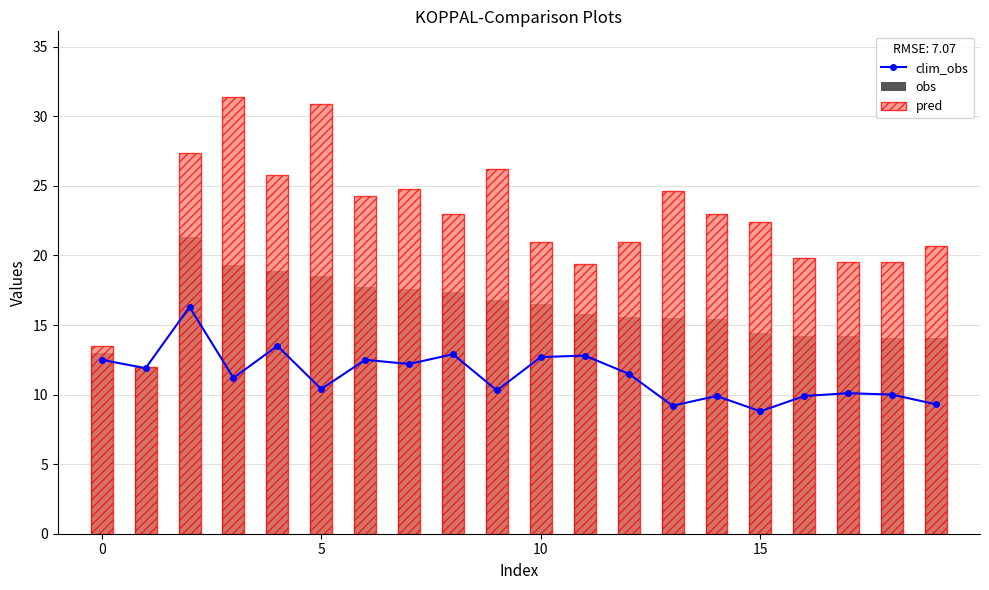

At how many categories does at least one series exceed 20?

14